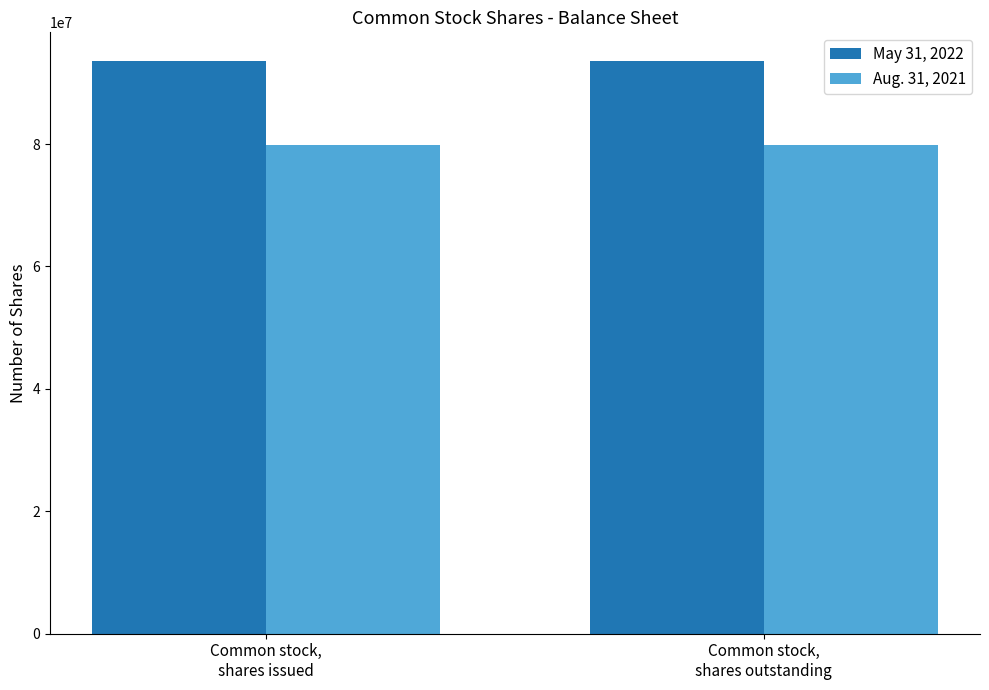

Reading left to right, transcribe all the data shown in this chart.

May 31, 2022: Common stock,
shares issued=93577595	Common stock,
shares outstanding=93577595
Aug. 31, 2021: Common stock,
shares issued=79858867	Common stock,
shares outstanding=79858867